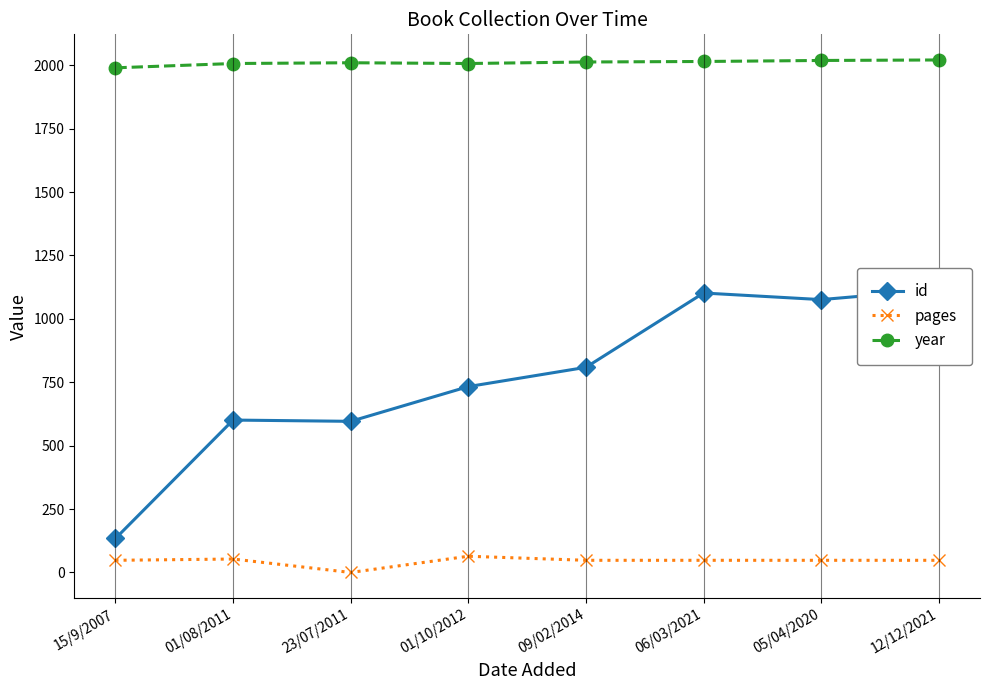

At which category is the sum across all series the highest?

12/12/2021